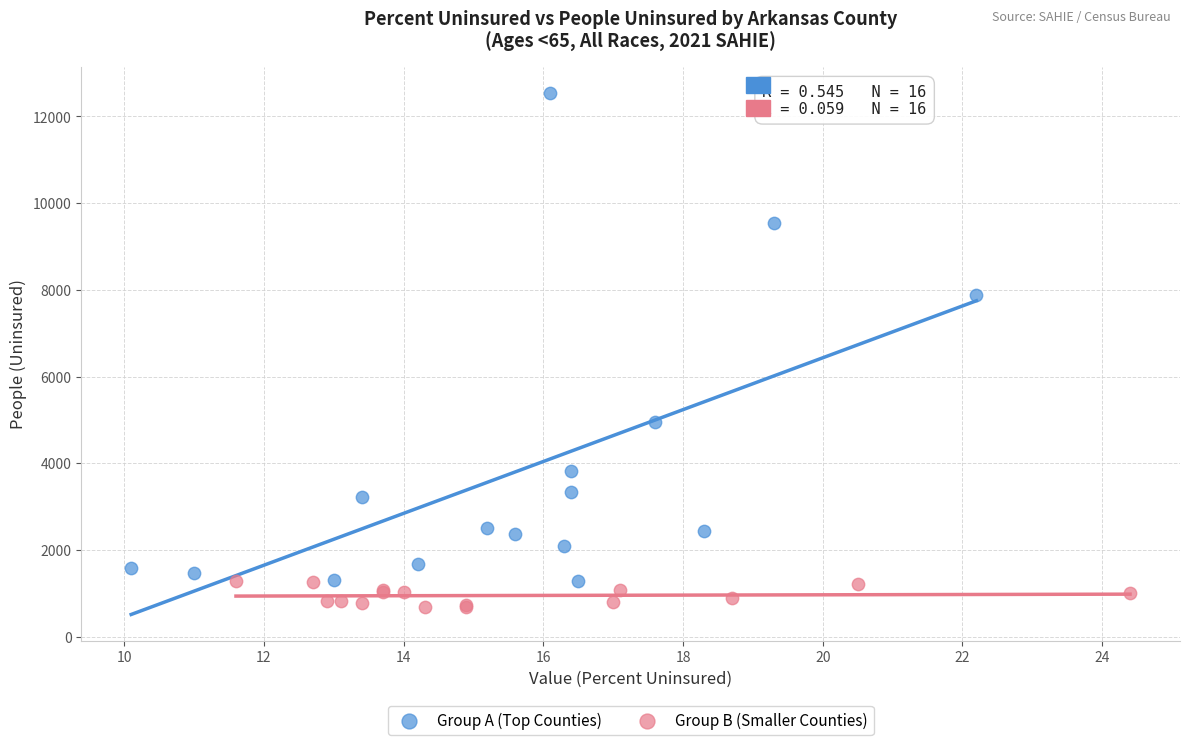

Which series reaches the maximum Y coordinate?

Group A (Top Counties)